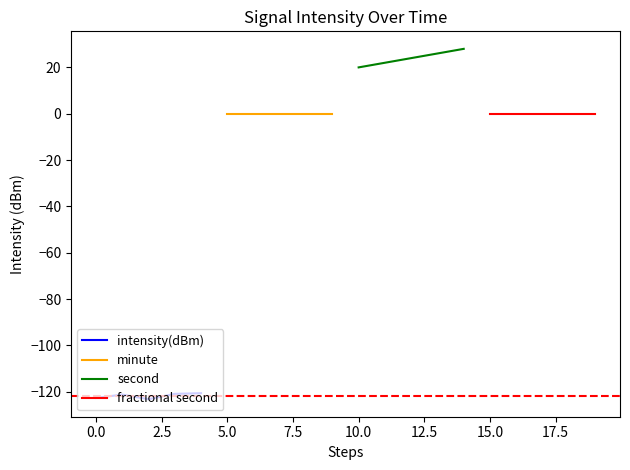

List the series in order of their peak value, highest first.

second, minute, fractional second, intensity(dBm)